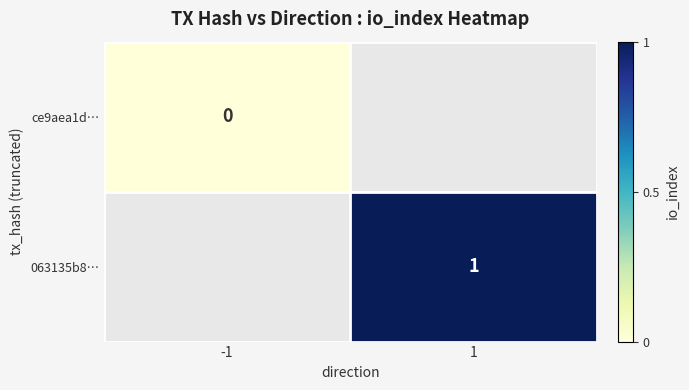

Which category has the lowest value across all series?

-1